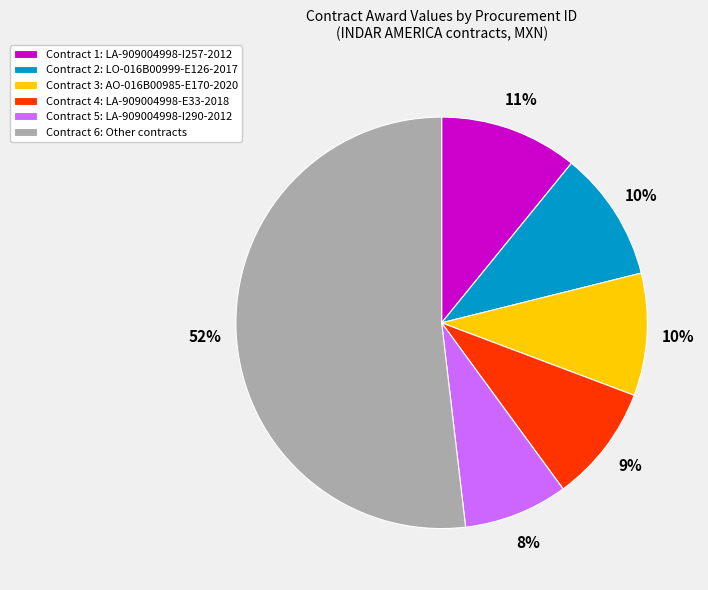

Is there any slice that represents more than half of the pie?

Yes